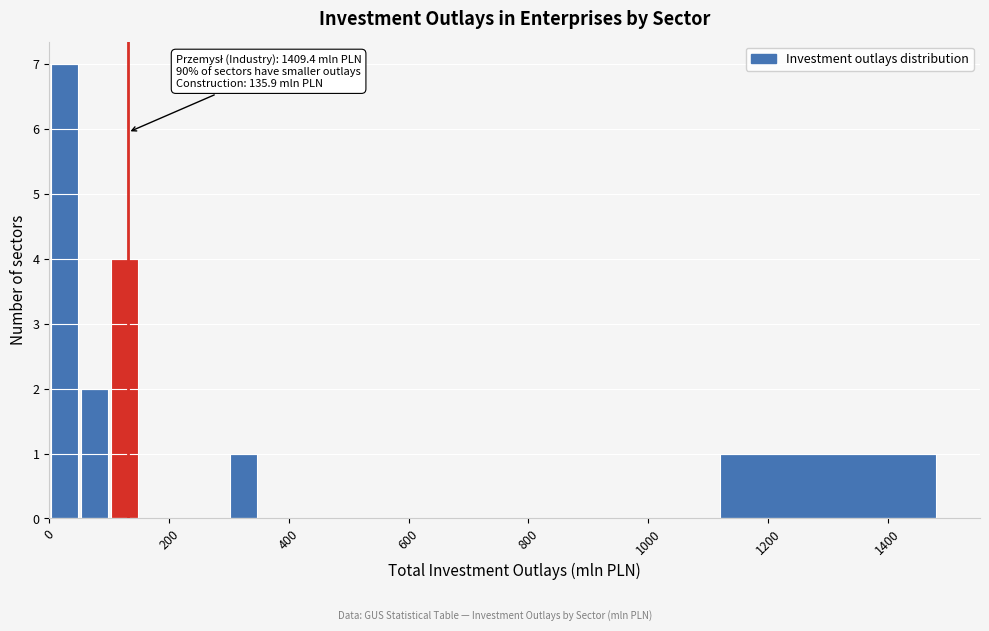

Around what value on the x-axis is the tallest bar? Give the approximate position of its centre, as read against the axis.

20